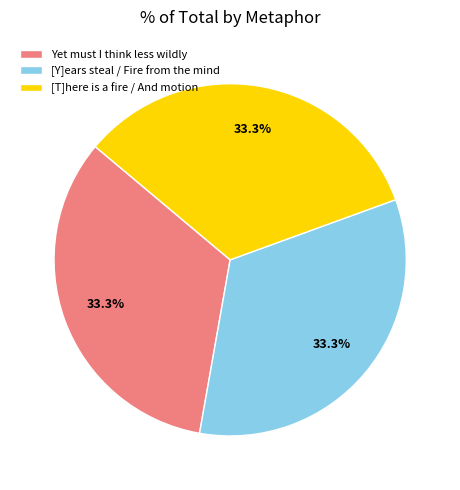

What percentage do [Y]ears steal / Fire from the mind and [T]here is a fire / And motion together represent?

66.7%